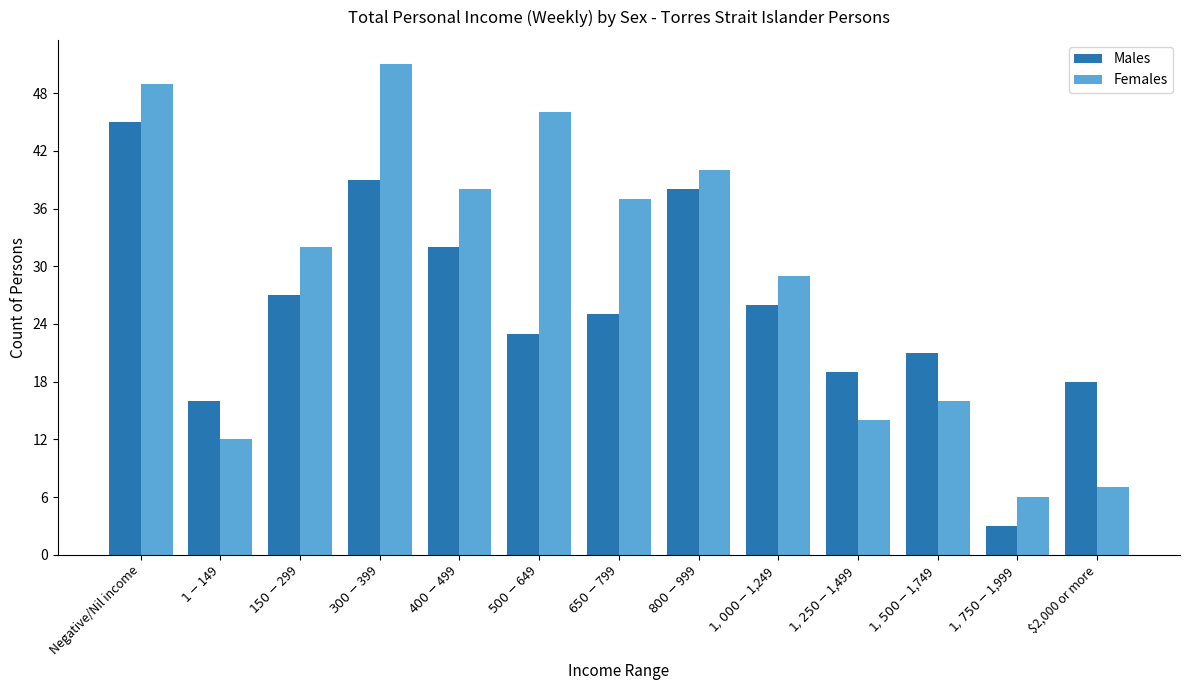

How many bars are there in each group?

2